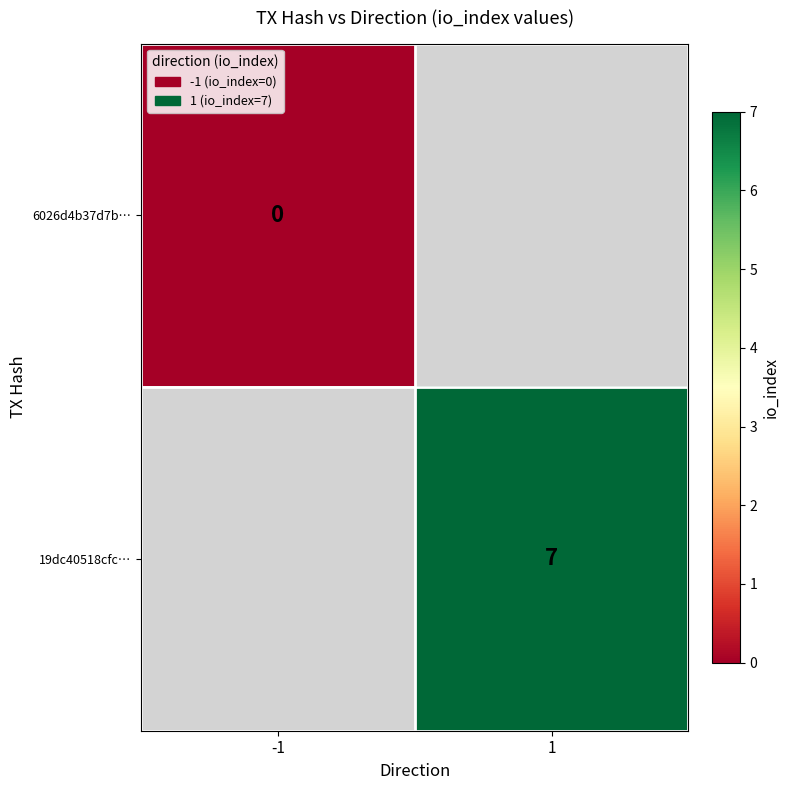

At how many categories does at least one series exceed 0?

1